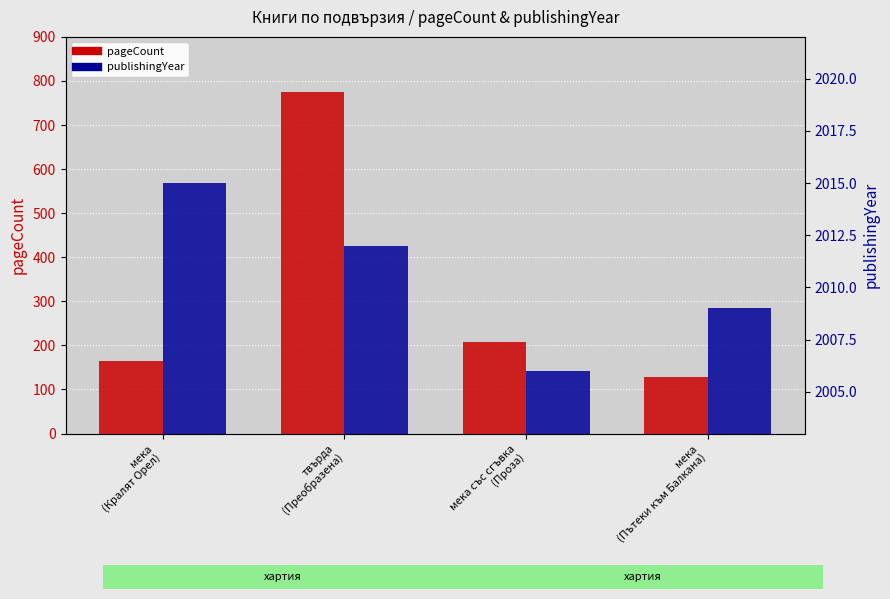

Is it true that pageCount equals 172 at мека
(Пътеки към Балкана)?

False